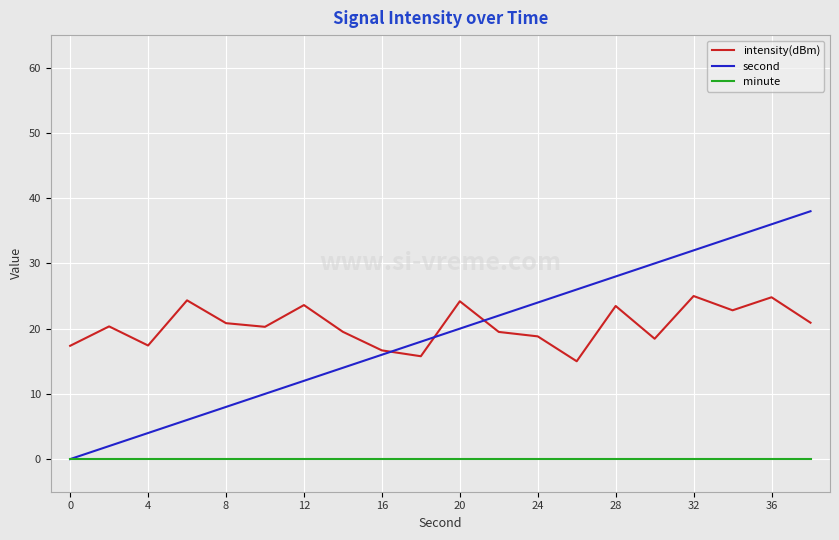

Which series has the largest total across all categories?

intensity(dBm)